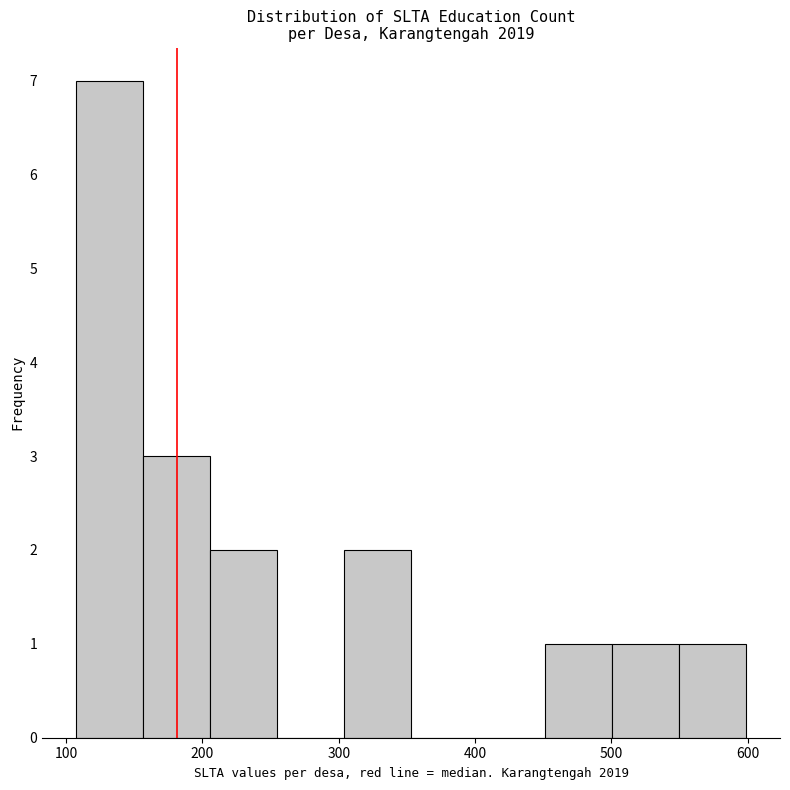

Reading left to right, transcribe this chart: for each bar, give the range it covers on the x-axis and its height. Neither the bar edges nor the heights are printed on the chart, so give them approximately, as read against the axes.

110 to 160: 7
160 to 210: 3
210 to 250: 2
250 to 300: 0
300 to 350: 2
350 to 400: 0
400 to 450: 0
450 to 500: 1
500 to 550: 1
550 to 600: 1